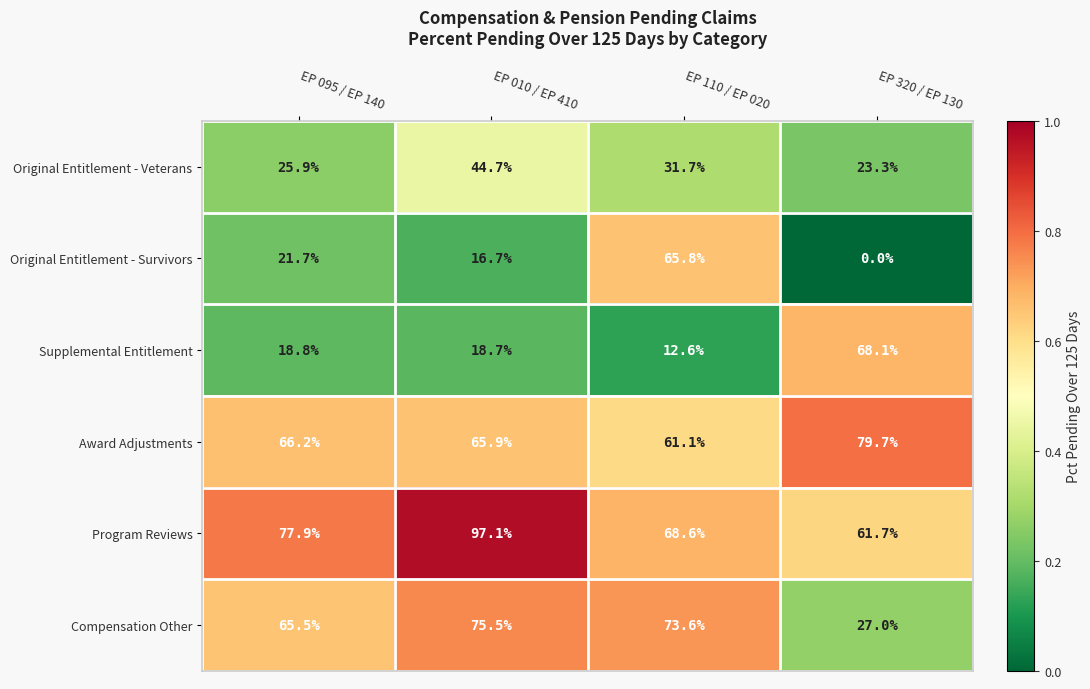

At EP 010 / EP 410, list the series in order from smallest to largest.

Original Entitlement - Survivors, Supplemental Entitlement, Original Entitlement - Veterans, Award Adjustments, Compensation Other, Program Reviews